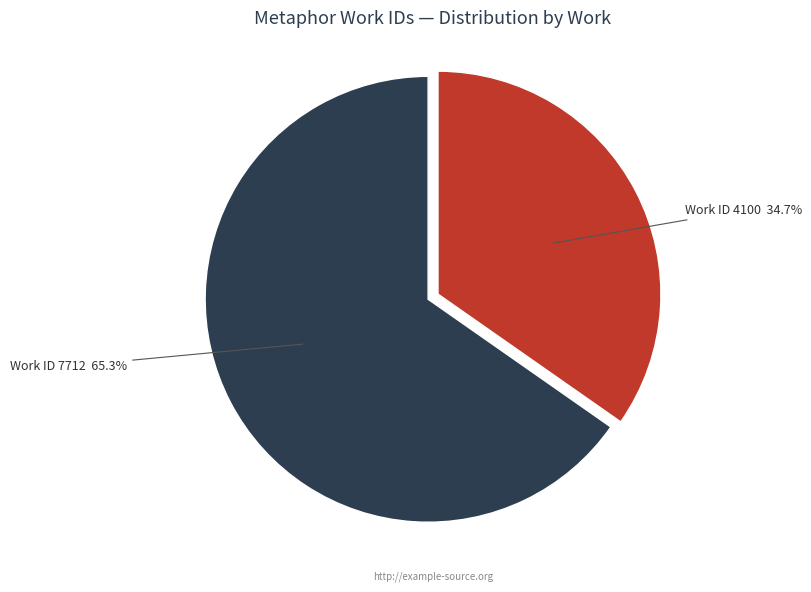

What is the ratio of the value at Work ID 7712 to the value at Work ID 4100?

1.9